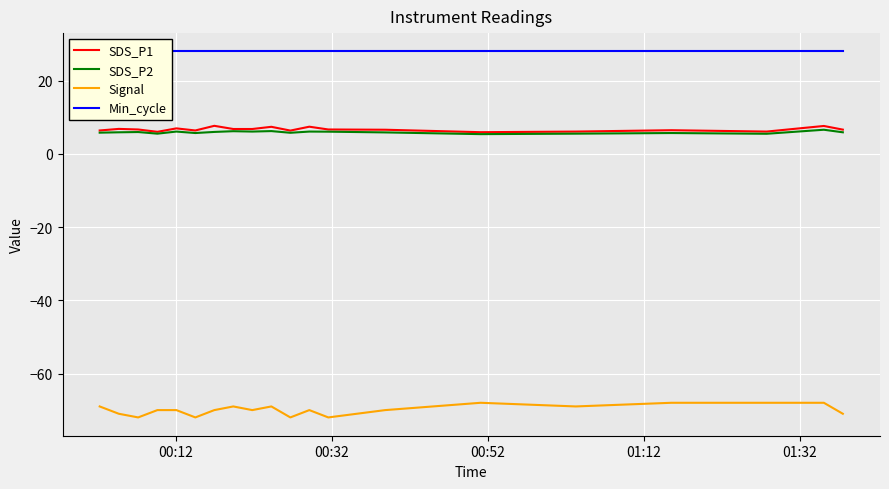

True or false: Signal and SDS_P1 intersect in this chart.

False